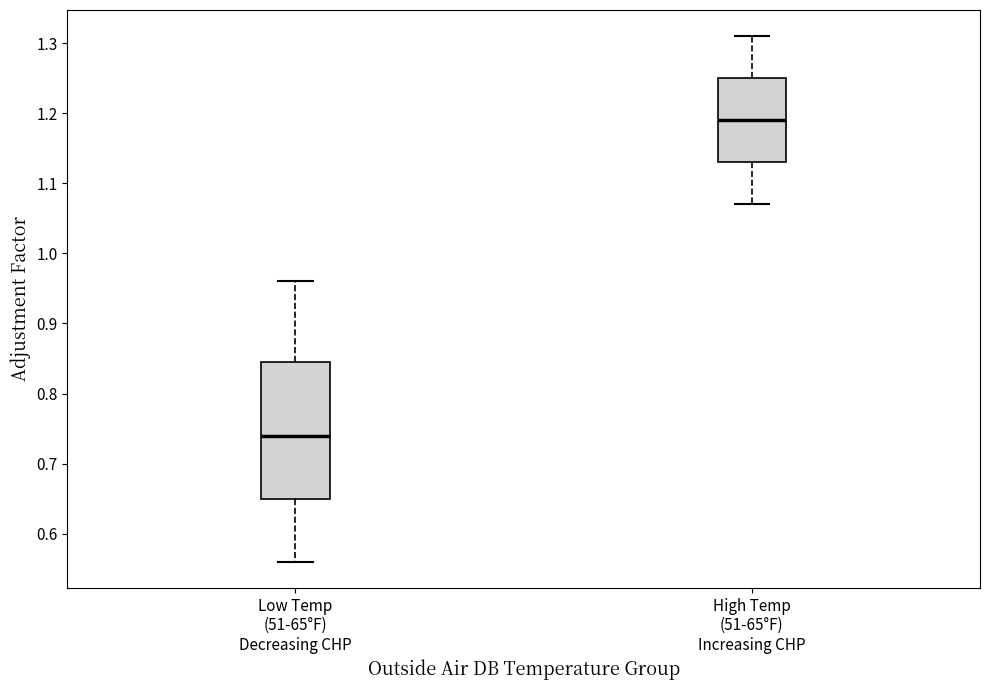

Reading left to right, transcribe this box plot: for each box, give where its median line is, the range the box spans, and where its two whiskers end, as read against the y-axis. The values are not printed on the chart, so give them approximately, as read against the axis.

Low Temp (51-65°F) Decreasing CHP: median 0.74, box 0.65 to 0.85, whiskers 0.56 to 0.96
High Temp (51-65°F) Increasing CHP: median 1.19, box 1.13 to 1.25, whiskers 1.07 to 1.31